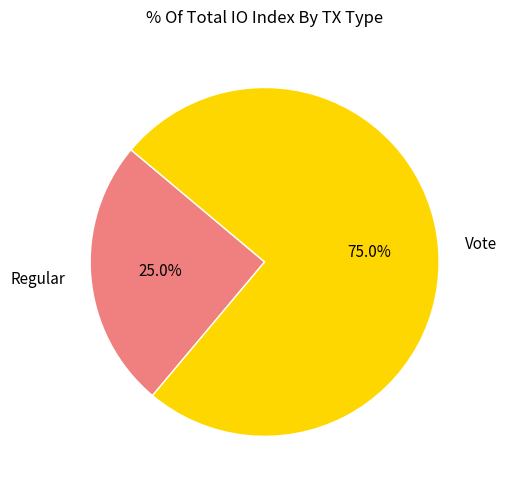

True or false: Regular accounts for 25% of the total.

True